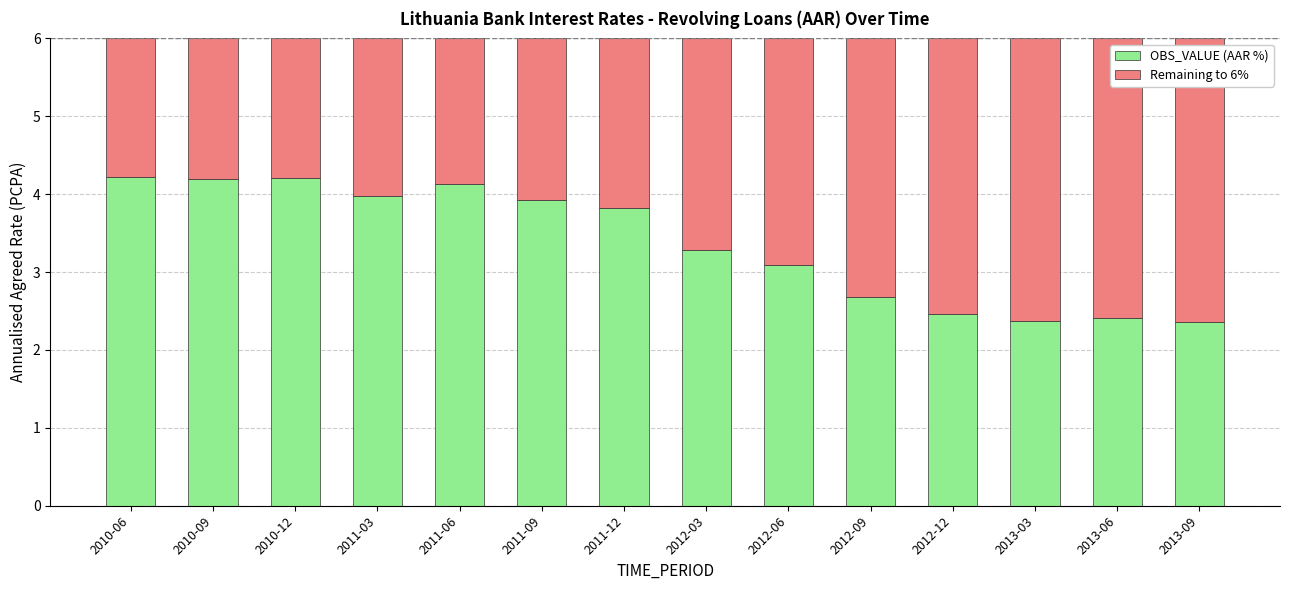

What is the difference between the OBS_VALUE (AAR %) values at 2012-12 and 2010-09?

1.7